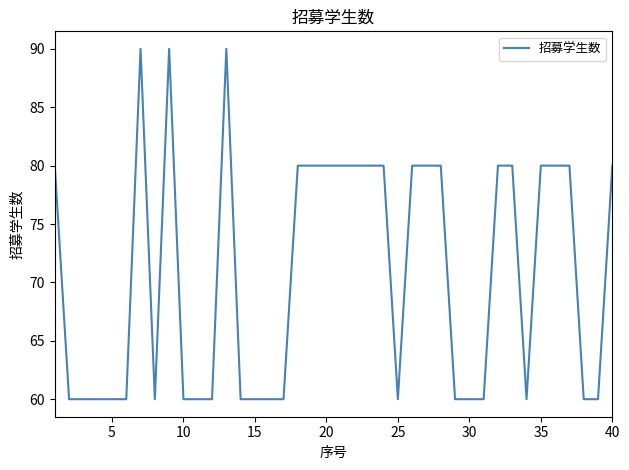

What is the minimum value shown in the chart?

60